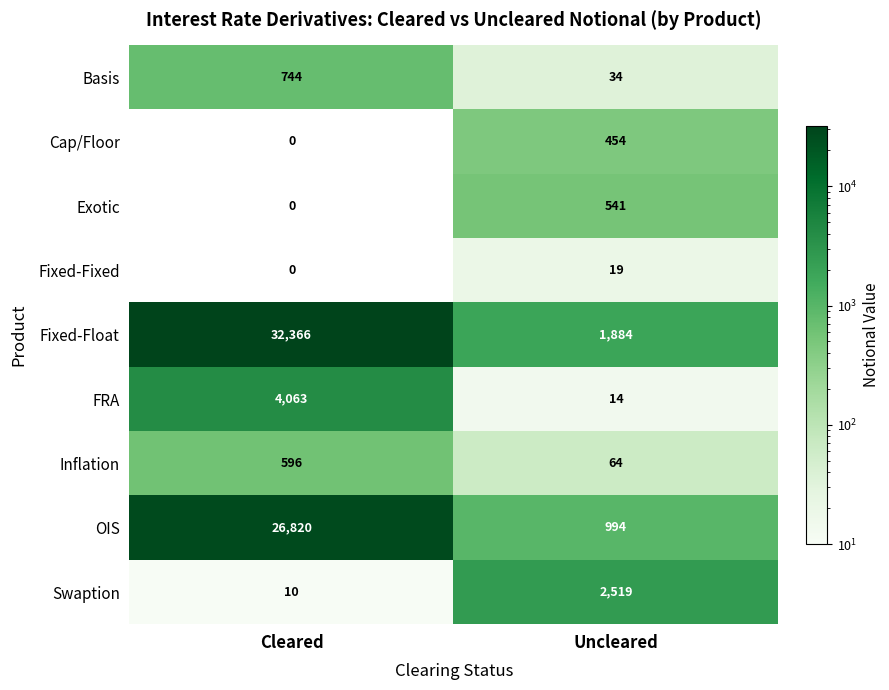

Reading right to left, what are all the values shown in this chart?

Basis: 34	744
Cap/Floor: 454	0
Exotic: 541	0
Fixed-Fixed: 19	0
Fixed-Float: 1884	32366
FRA: 14	4063
Inflation: 64	596
OIS: 994	26820
Swaption: 2519	10